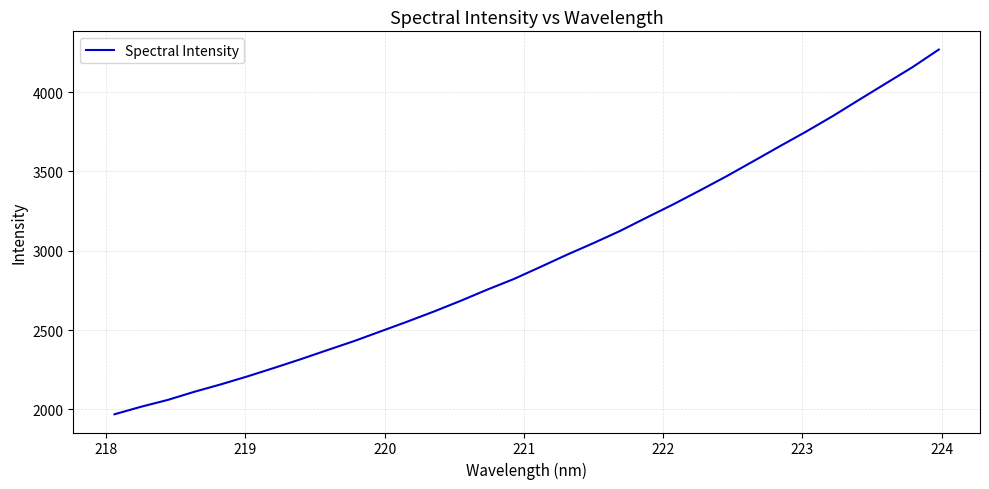

What is the maximum value shown in the chart?

4267.4